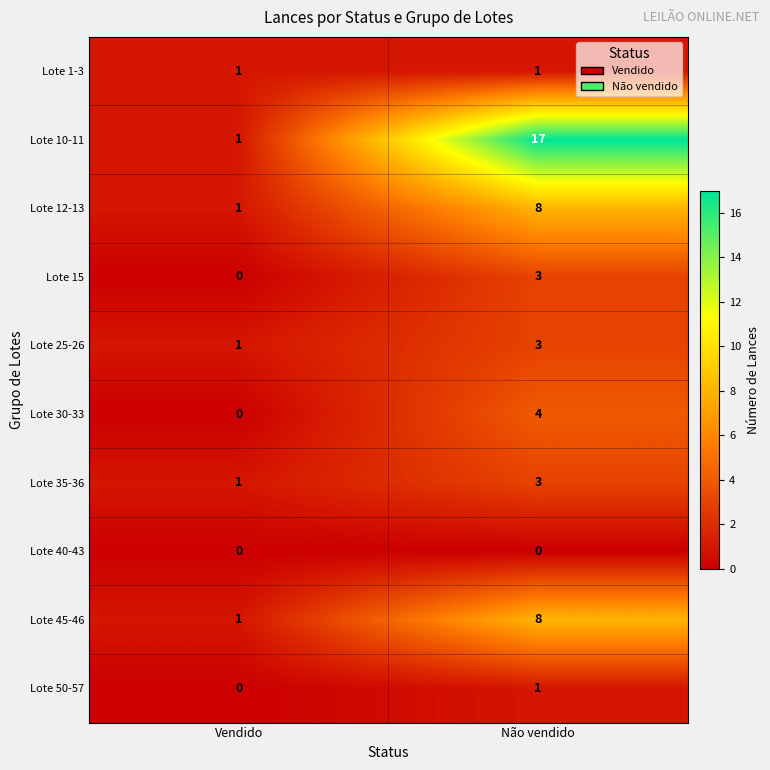

How many data points does each series have?

2